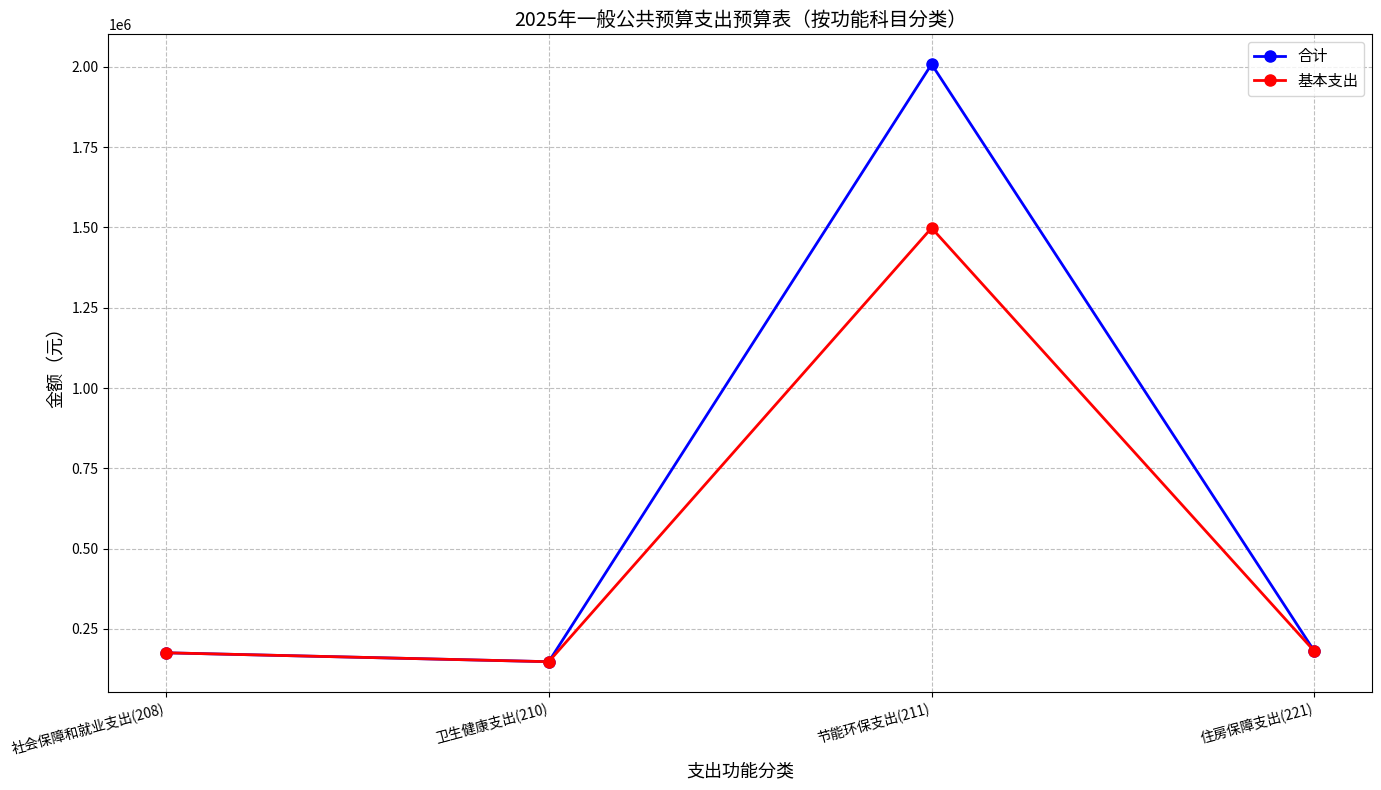

What are all the series names shown in the legend?

合计, 基本支出